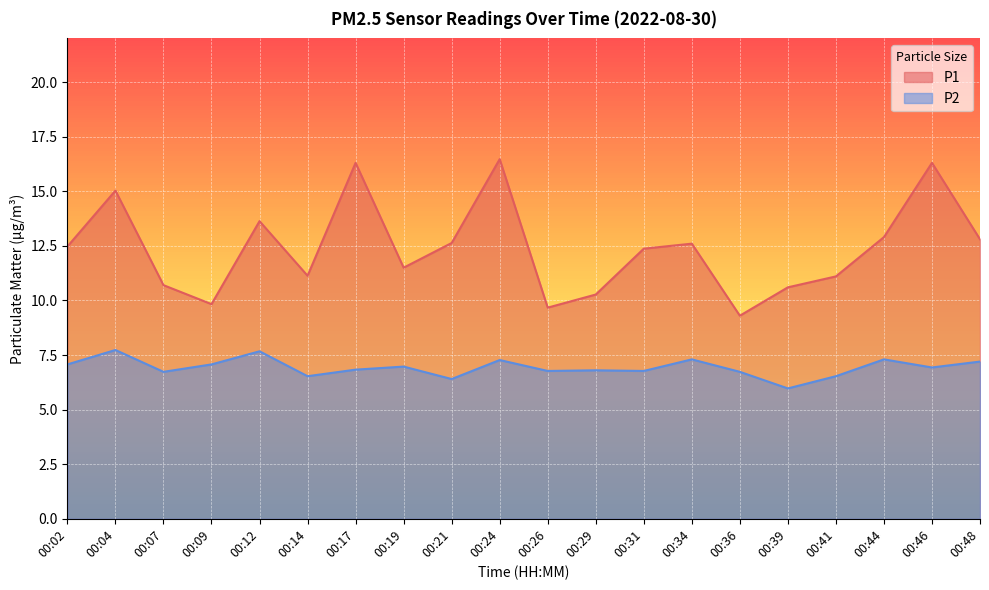

Rank the categories by P2 value from highest to lowest.

00:04, 00:12, 00:34, 00:44, 00:24, 00:48, 00:02, 00:09, 00:19, 00:46, 00:17, 00:29, 00:26, 00:31, 00:07, 00:36, 00:14, 00:41, 00:21, 00:39